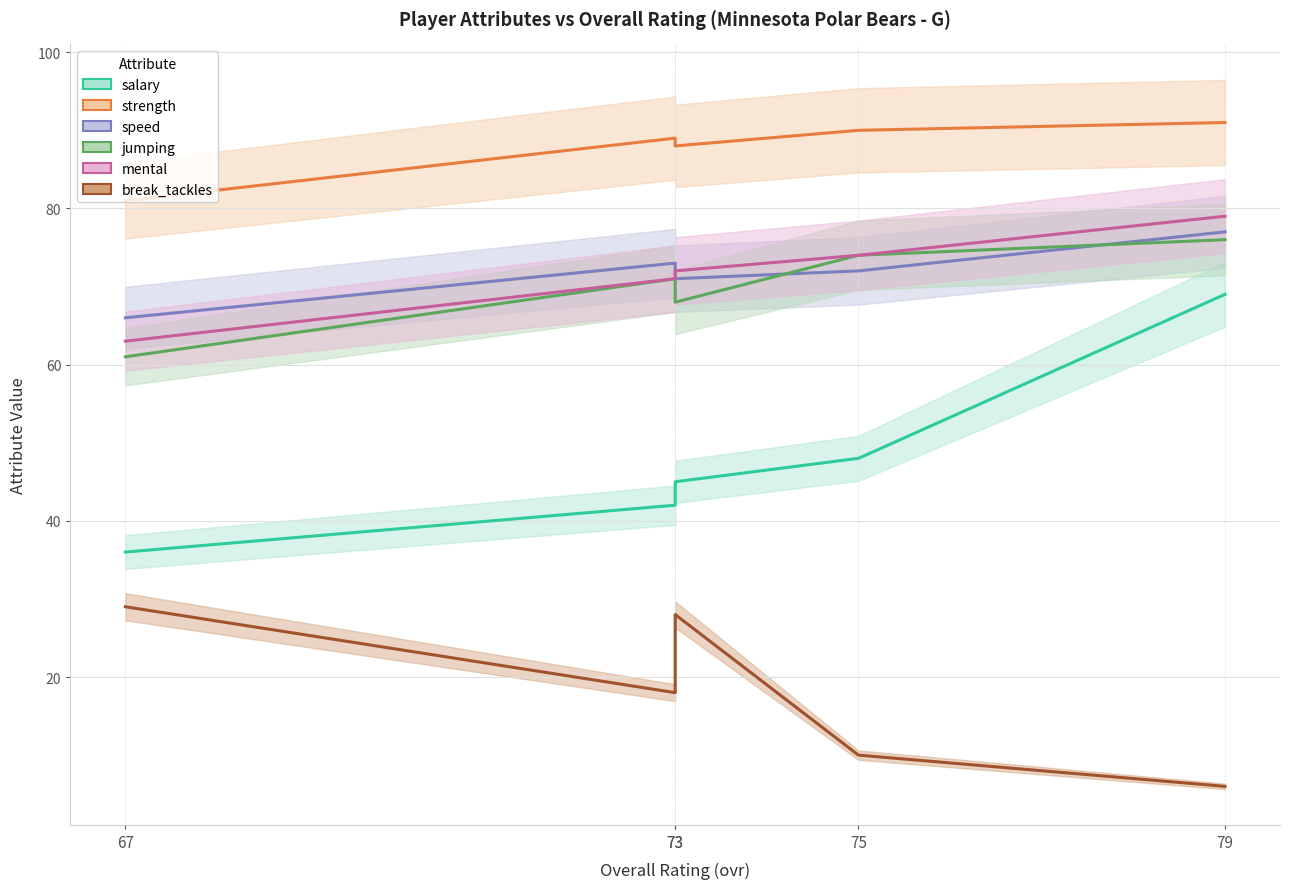

What are all the series names shown in the legend?

salary, strength, speed, jumping, mental, break_tackles